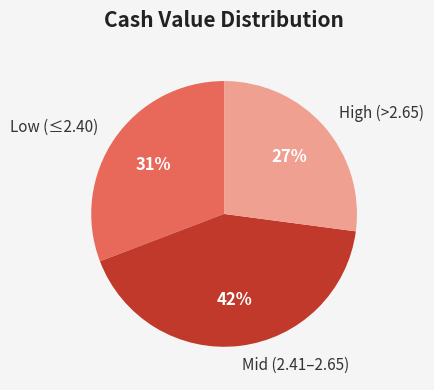

To the nearest percent, what is the average slice percentage?

33%